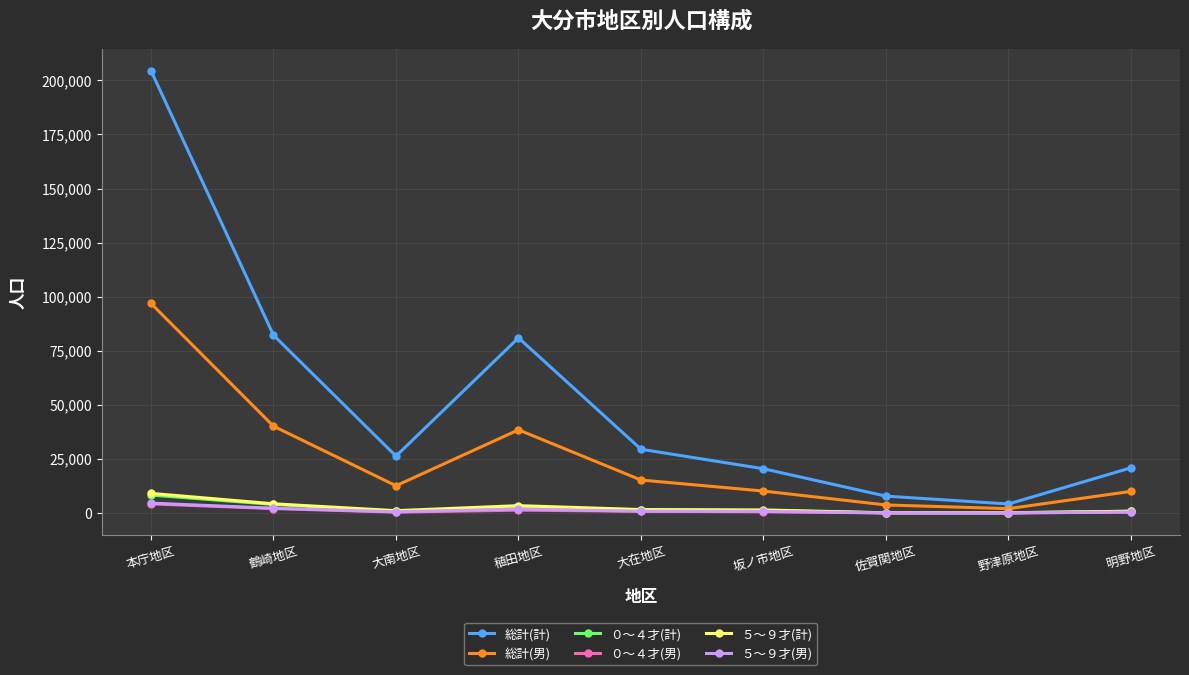

What is the difference between the ０～４才(男) values at 野津原地区 and 稙田地区?

1268